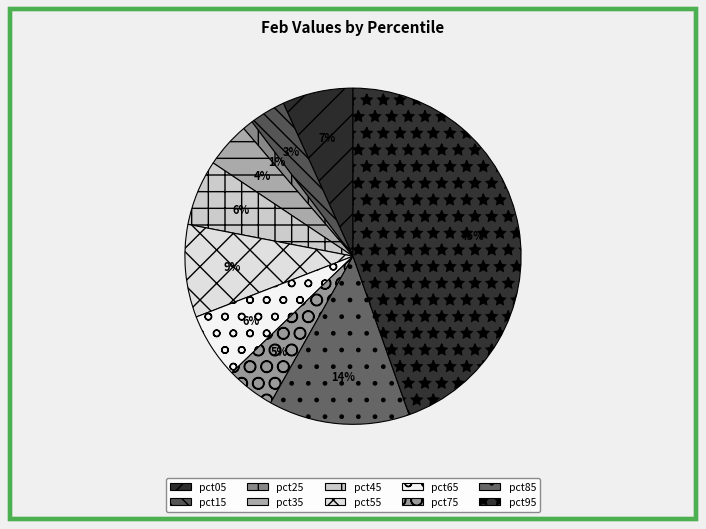

What percentage do pct95 and pct55 together represent?

53.5%